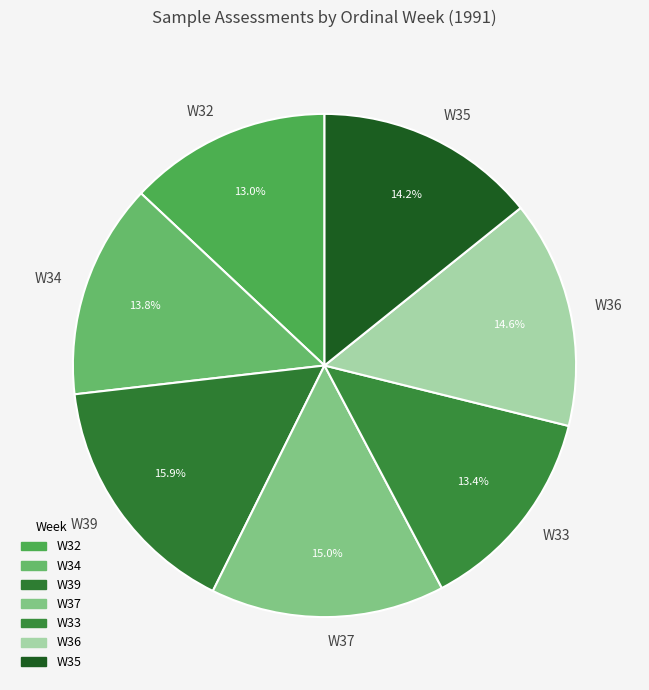

True or false: W34 accounts for 14% of the total.

True